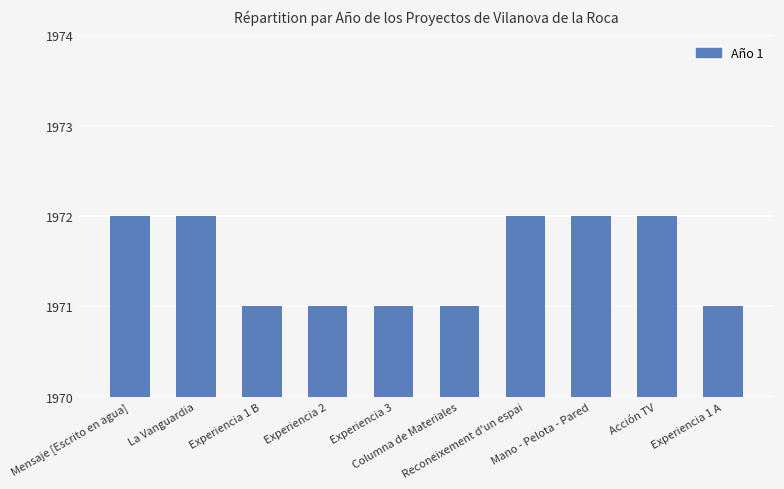

What is the difference between the maximum and minimum values?

1